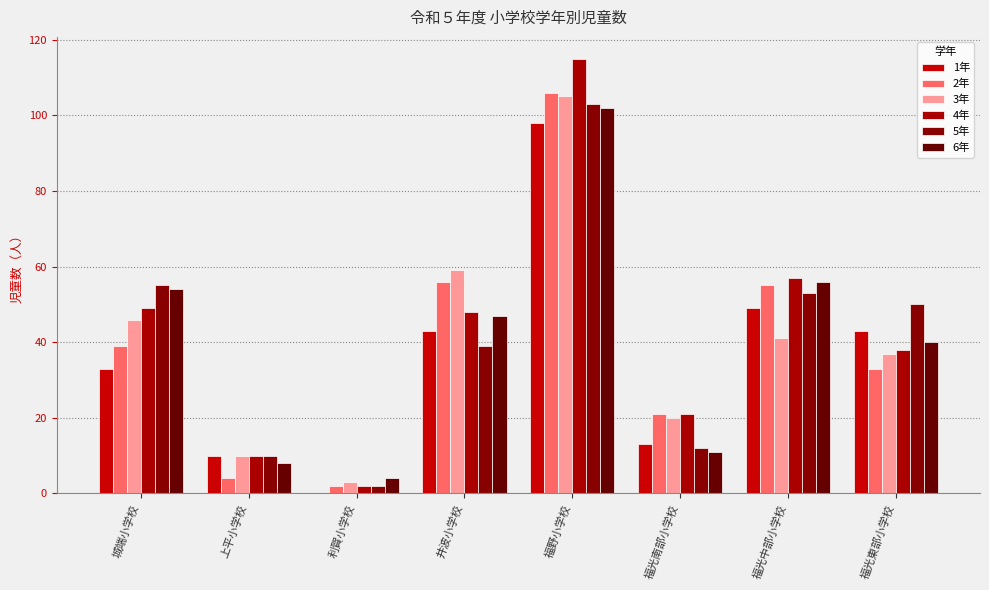

Which series has the widest spread of values?

4年